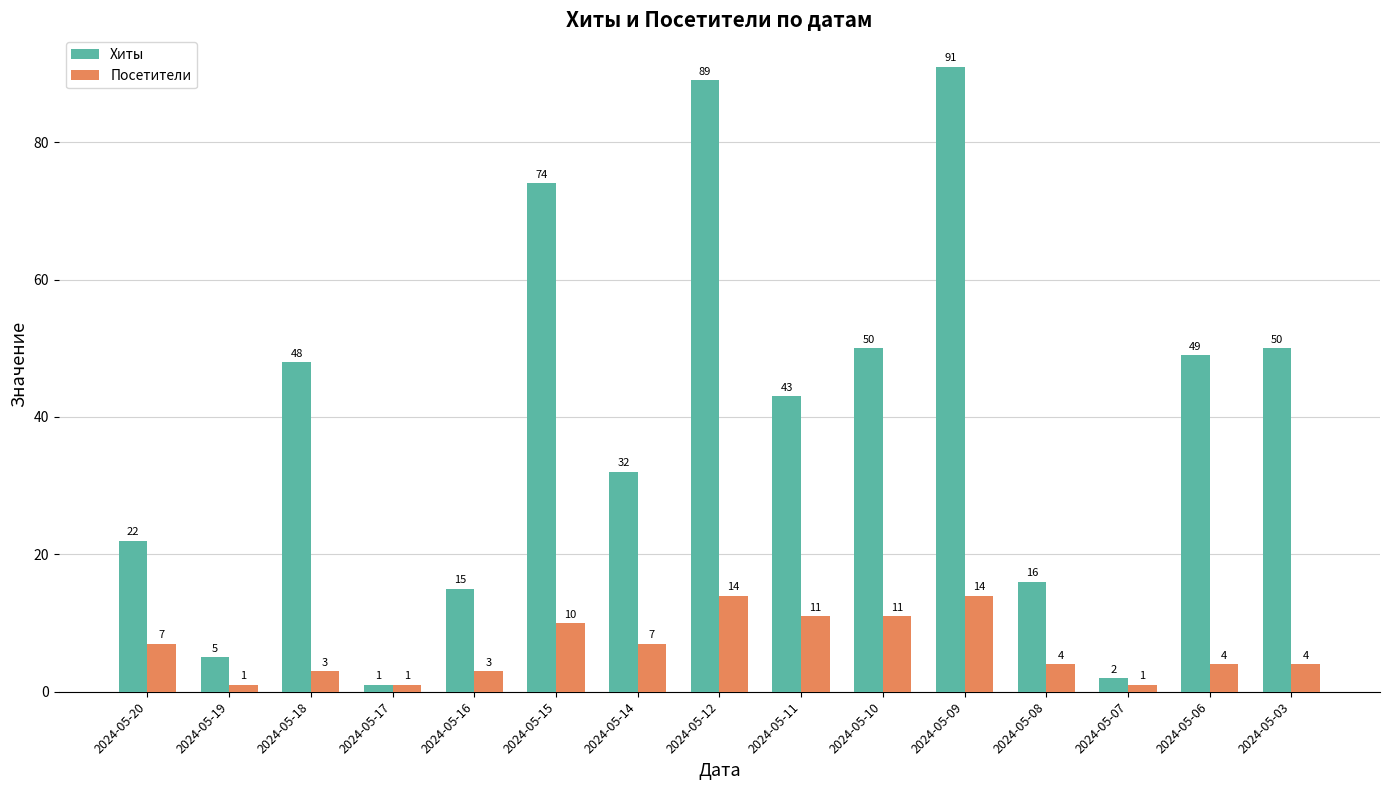

Is it true that Хиты equals 2 at 2024-05-07?

True